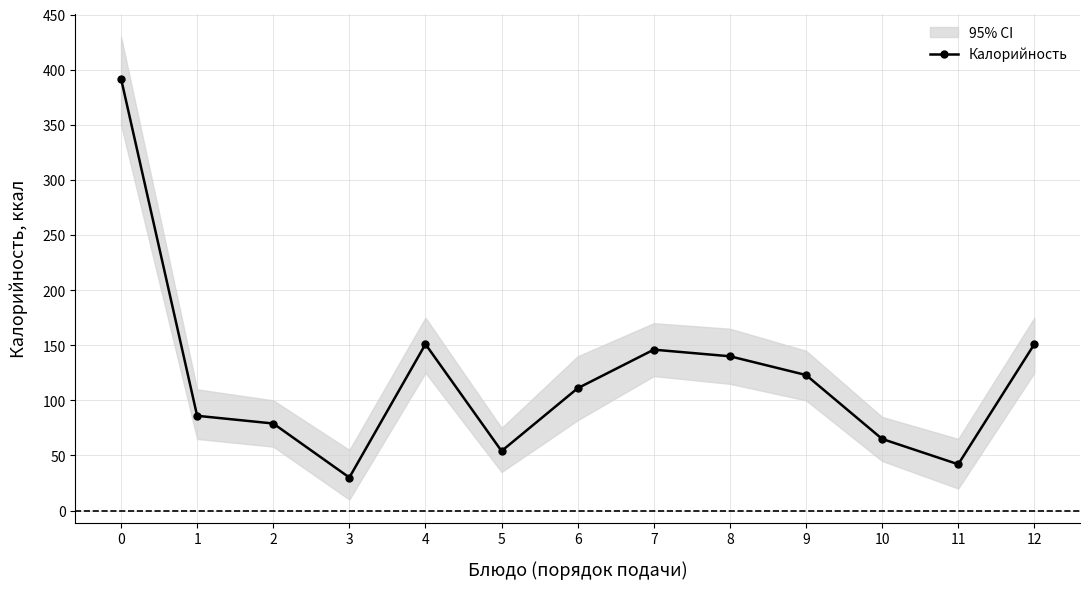

What is the difference between the values at 2 and 0?

313